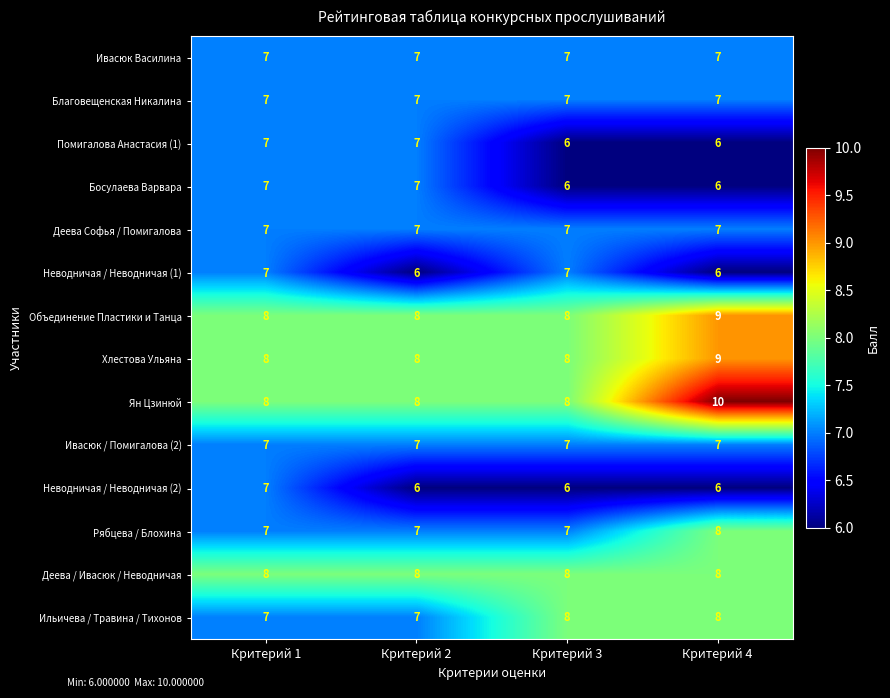

At which category is the sum across all series the highest?

Критерий 4